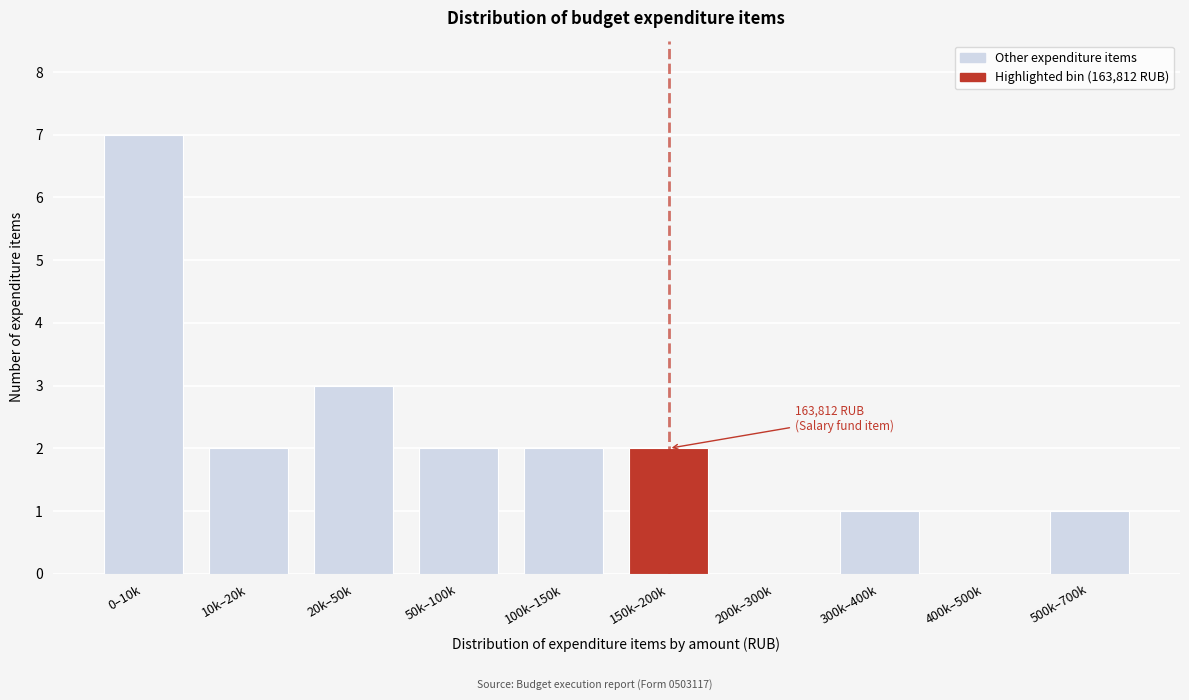

Reading left to right, transcribe all the data shown in this chart.

0–10k=7	10k–20k=2	20k–50k=3	50k–100k=2	100k–150k=2	150k–200k=2	200k–300k=0	300k–400k=1	400k–500k=0	500k–700k=1